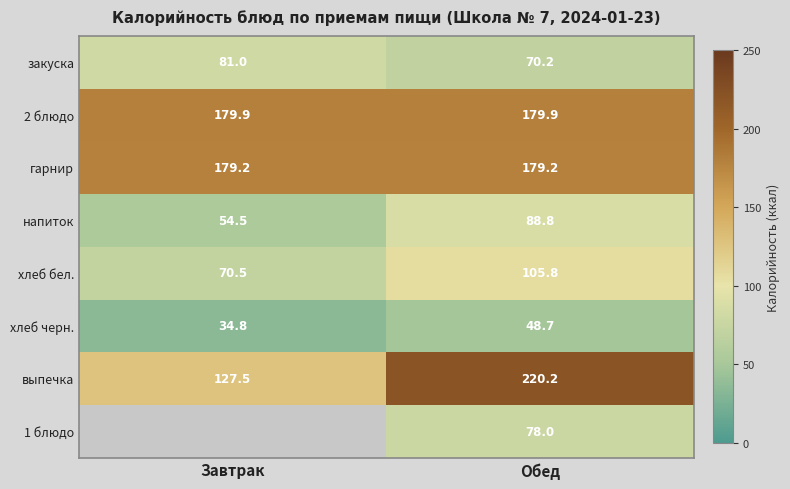

What is the highest value of the хлеб черн. series?

48.7